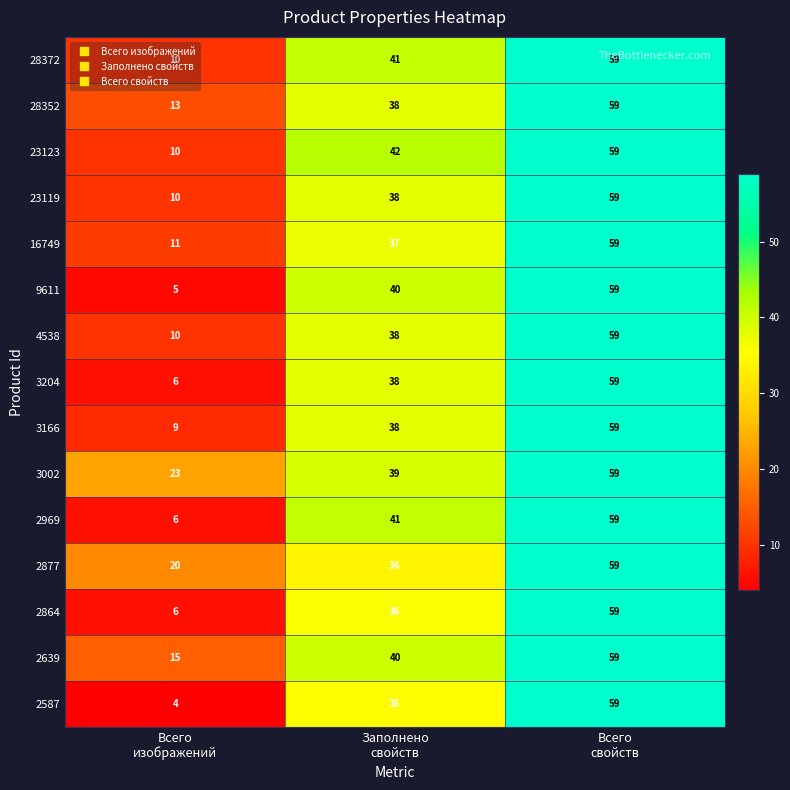

Count the number of categories in the chart.

3